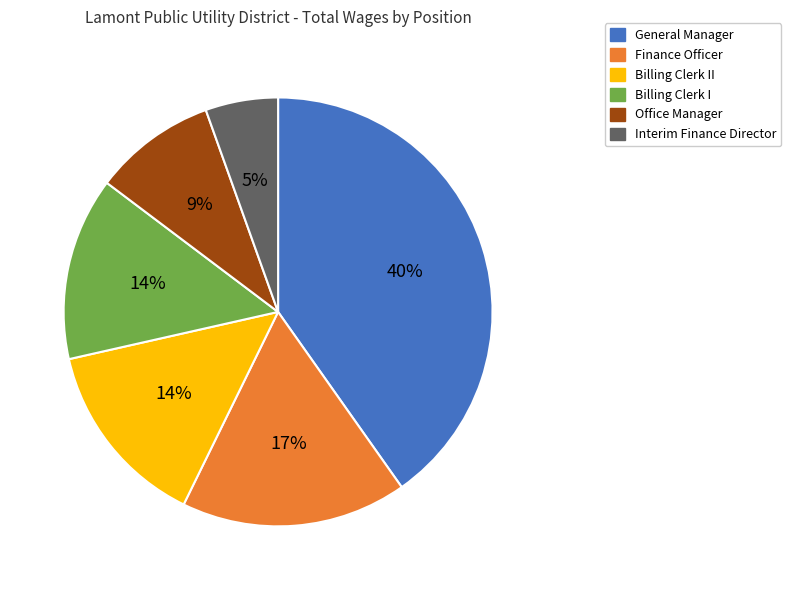

To the nearest percent, what percentage of the pie is Finance Officer?

17%